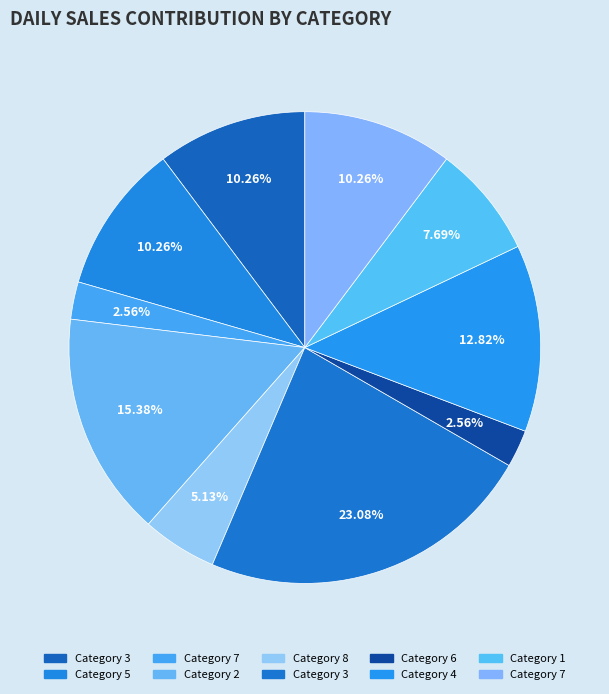

Count the number of slices in the pie.

10